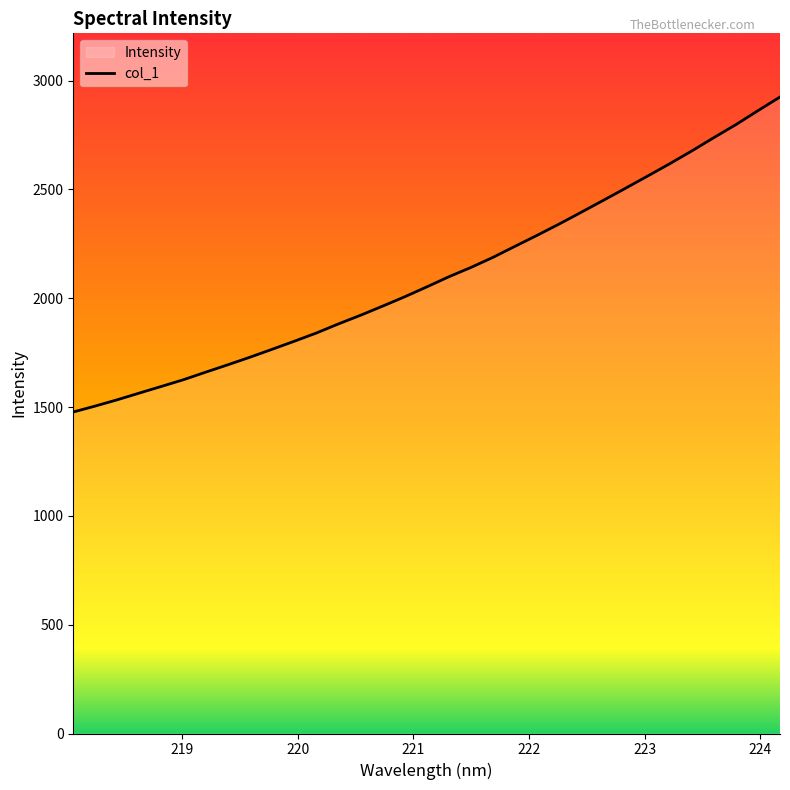

What is the smallest value displayed?

1477.1